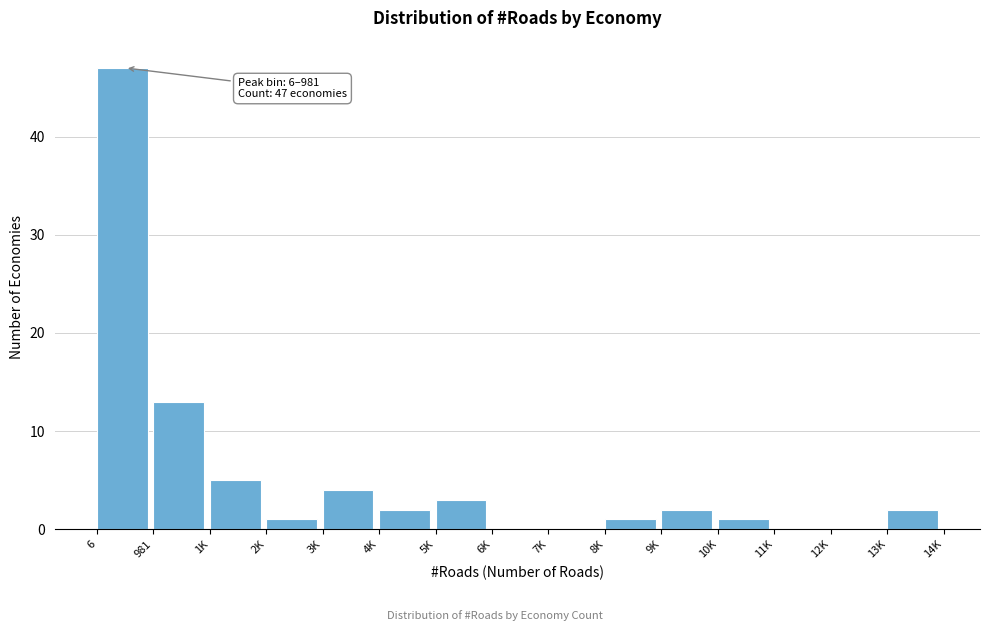

Reading left to right, transcribe all the data shown in this chart.

6=47	981=13	1K=5	2K=1	3K=4	4K=2	5K=3	6K=0	7K=0	8K=1	9K=2	10K=1	11K=0	12K=0	13K=2